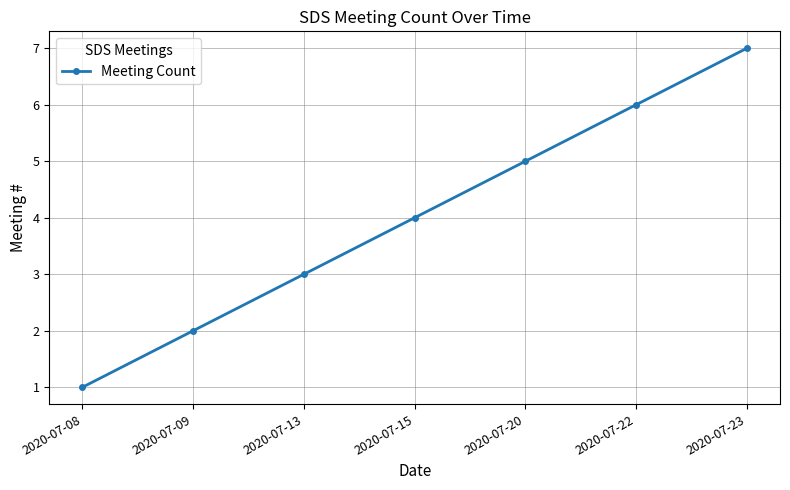

How many values are below 4?

3